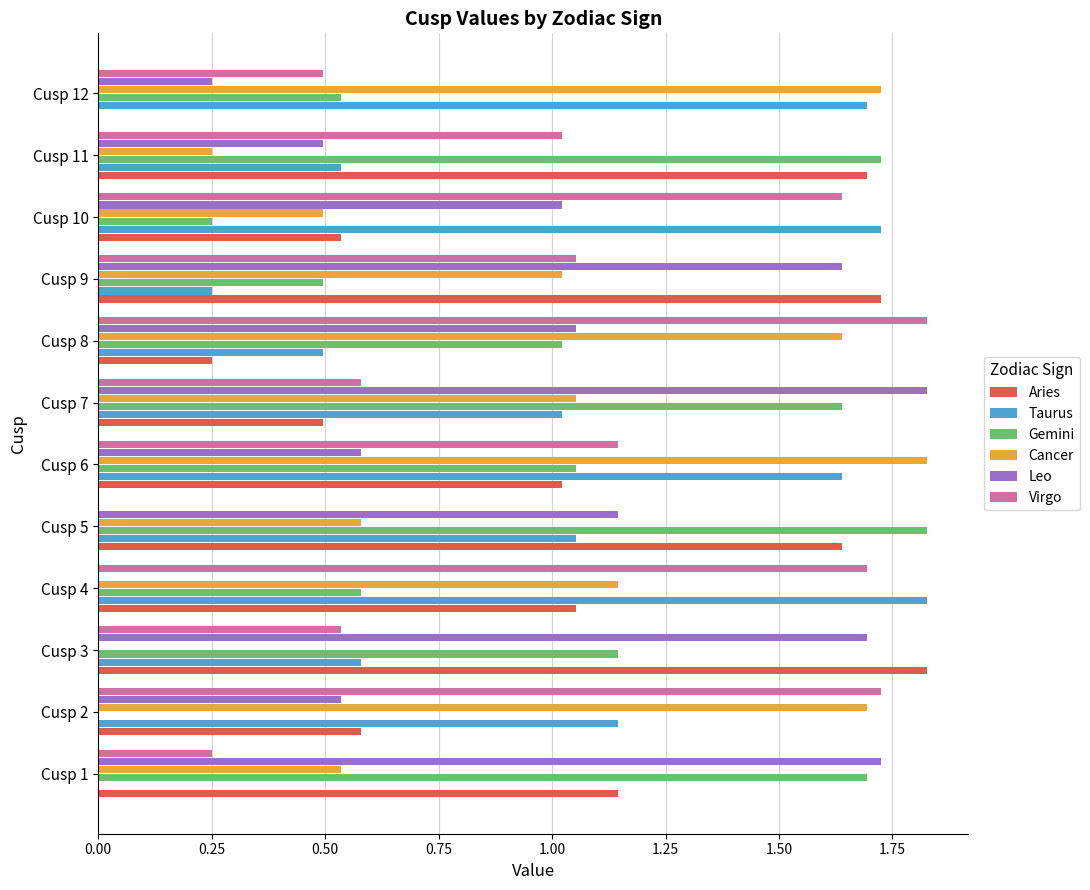

Which category has the highest value in the Aries series?

Cusp 3